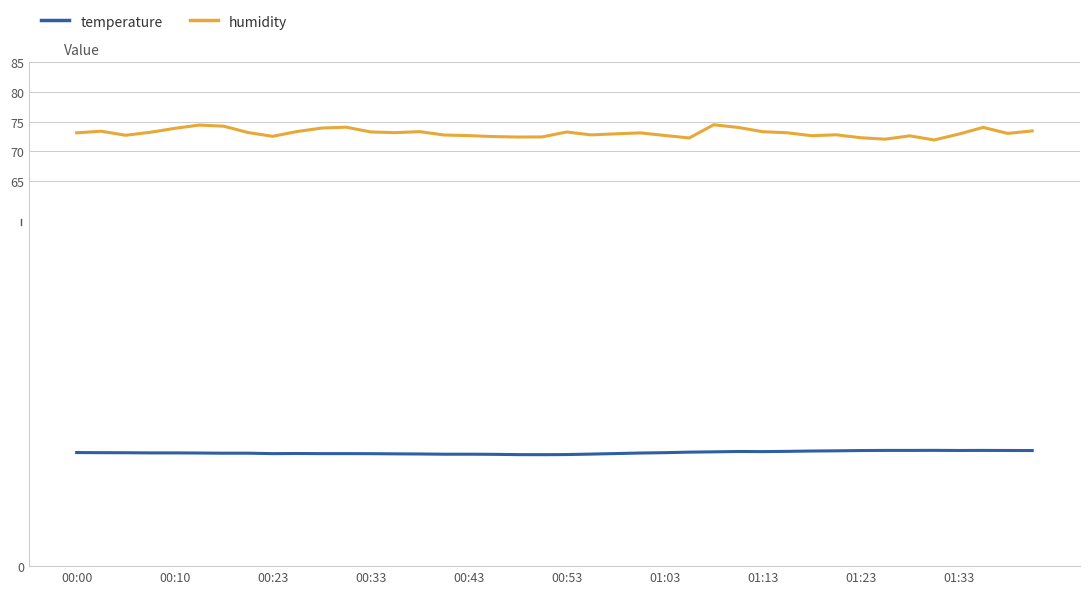

What is the minimum value shown in the chart?

18.8